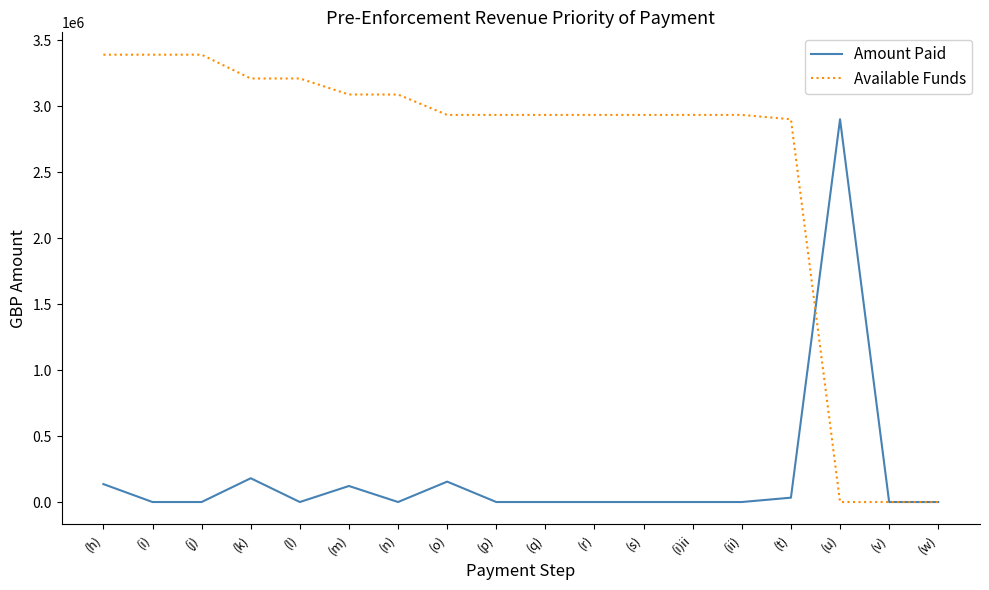

Count the number of data series in this chart.

2